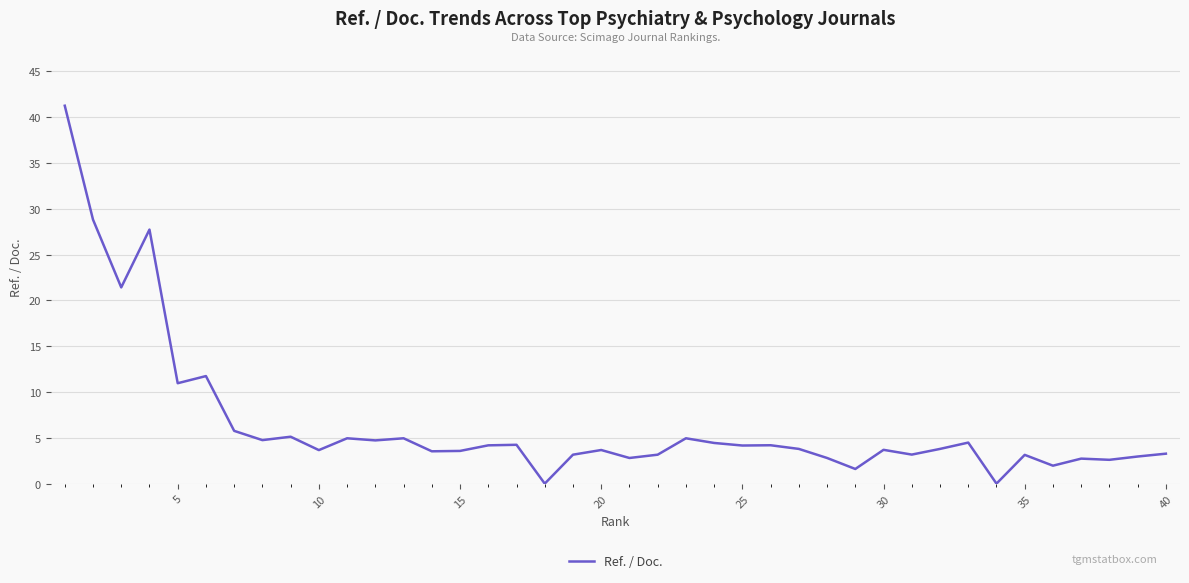

What value does the data have at 40?

3.3